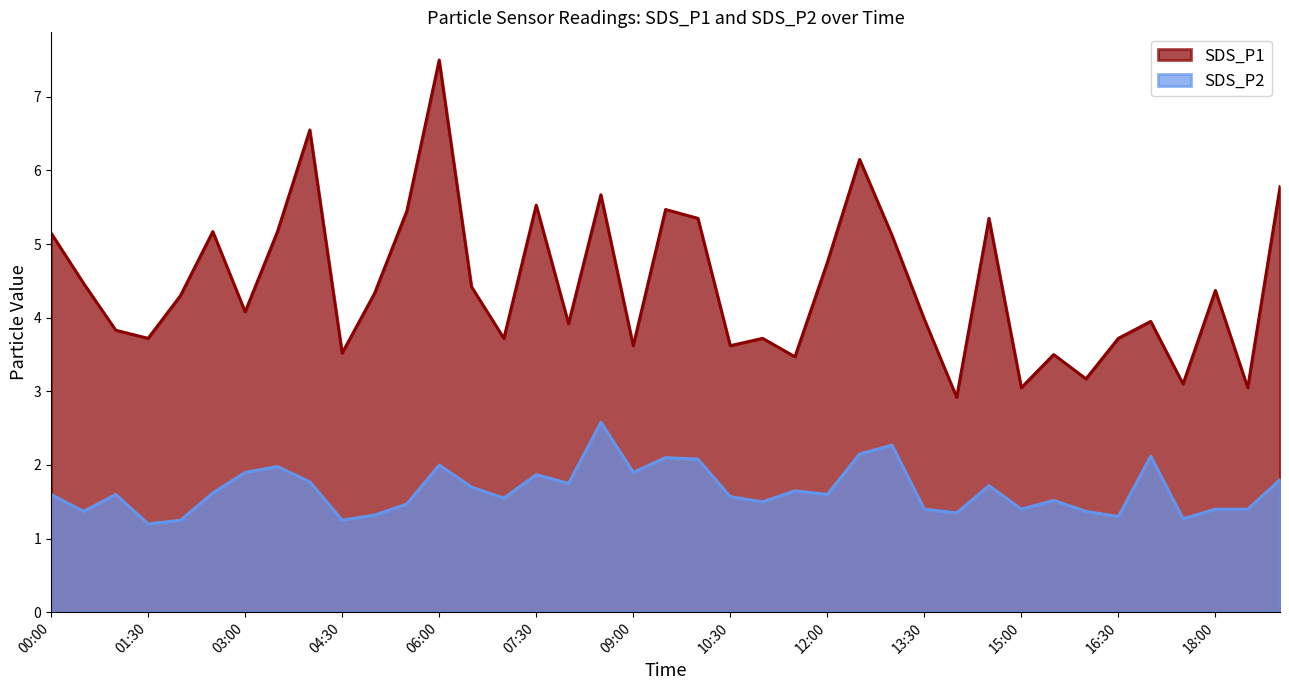

True or false: SDS_P1 has a value of 7.2 at 02:00.

False